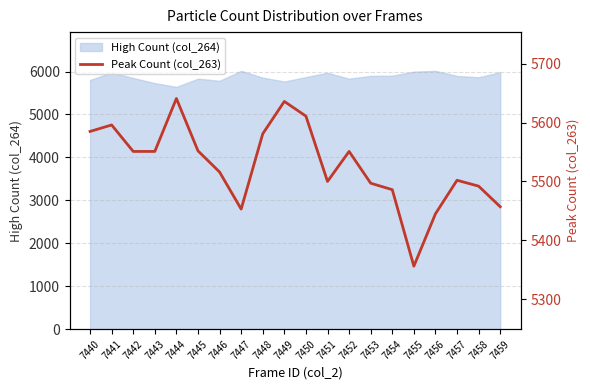

Reading left to right, list all the values displayed in this chart.

5585	5596	5551	5551	5641	5552	5516	5453	5581	5636	5611	5500	5551	5497	5486	5356	5445	5502	5492	5457